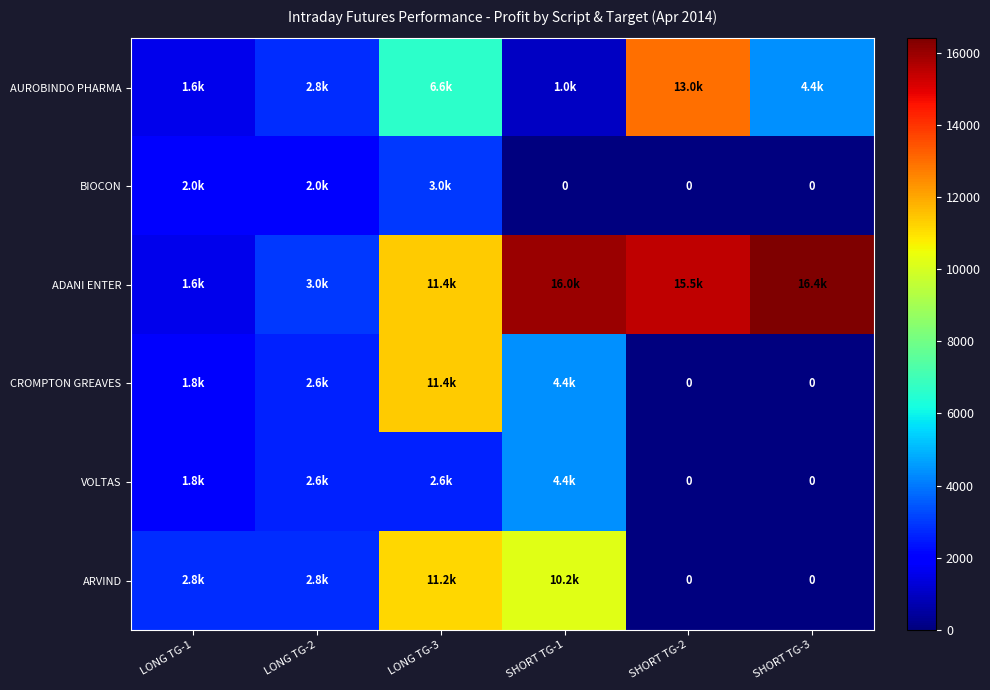

Count the number of categories in the chart.

6